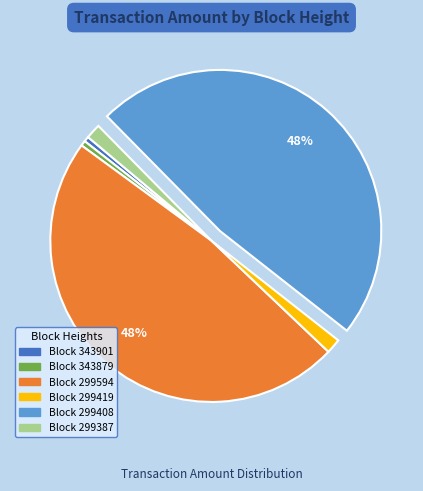

Does any single category account for the majority?

No